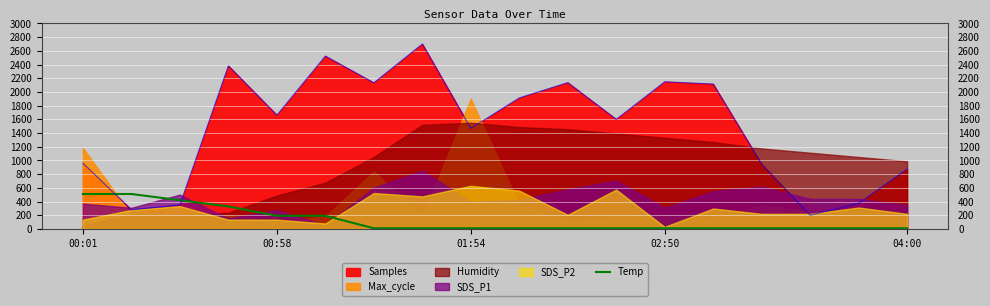

What is the maximum value for Samples?

2700.0